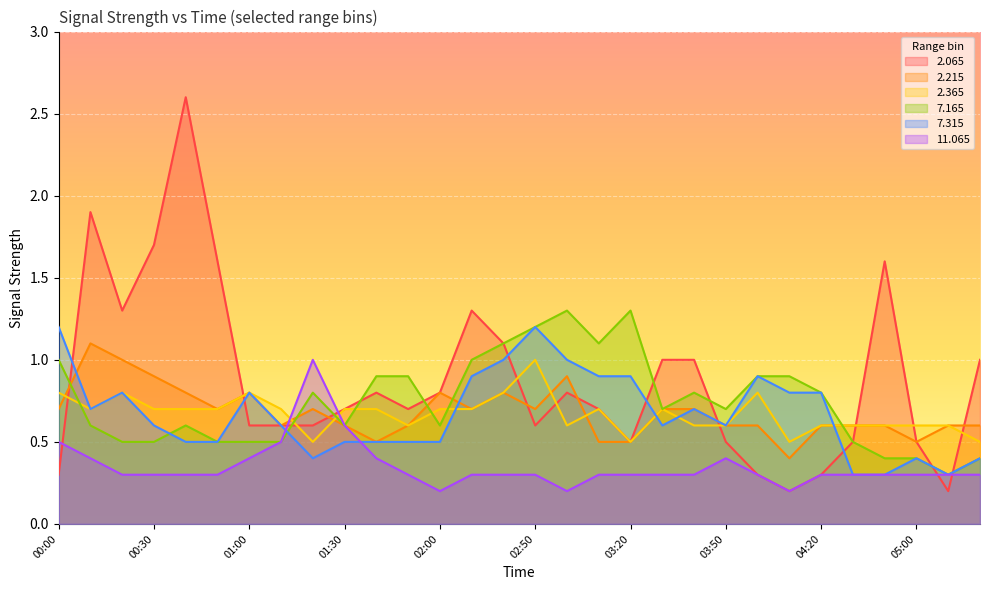

Reading right to left, transcribe all the data shown in this chart.

2.065: 06:30=1.0	05:10=0.2	05:00=0.5	04:40=1.6	04:30=0.5	04:20=0.3	04:10=0.2	04:00=0.3	03:50=0.5	03:40=1.0	03:30=1.0	03:20=0.5	03:10=0.7	03:00=0.8	02:50=0.6	02:40=1.1	02:10=1.3	02:00=0.8	01:50=0.7	01:40=0.8	01:30=0.7	01:20=0.6	01:10=0.6	01:00=0.6	00:50=1.6	00:40=2.6	00:30=1.7	00:20=1.3	00:10=1.9	00:00=0.3
2.215: 06:30=0.6	05:10=0.6	05:00=0.5	04:40=0.6	04:30=0.6	04:20=0.6	04:10=0.4	04:00=0.6	03:50=0.6	03:40=0.7	03:30=0.7	03:20=0.5	03:10=0.5	03:00=0.9	02:50=0.7	02:40=0.8	02:10=0.7	02:00=0.8	01:50=0.6	01:40=0.5	01:30=0.6	01:20=0.7	01:10=0.6	01:00=0.8	00:50=0.7	00:40=0.8	00:30=0.9	00:20=1.0	00:10=1.1	00:00=0.7
2.365: 06:30=0.5	05:10=0.6	05:00=0.6	04:40=0.6	04:30=0.6	04:20=0.6	04:10=0.5	04:00=0.8	03:50=0.6	03:40=0.6	03:30=0.7	03:20=0.5	03:10=0.7	03:00=0.6	02:50=1.0	02:40=0.8	02:10=0.7	02:00=0.7	01:50=0.6	01:40=0.7	01:30=0.7	01:20=0.5	01:10=0.7	01:00=0.8	00:50=0.7	00:40=0.7	00:30=0.7	00:20=0.8	00:10=0.7	00:00=0.8
7.165: 06:30=0.4	05:10=0.3	05:00=0.4	04:40=0.4	04:30=0.5	04:20=0.8	04:10=0.9	04:00=0.9	03:50=0.7	03:40=0.8	03:30=0.7	03:20=1.3	03:10=1.1	03:00=1.3	02:50=1.2	02:40=1.1	02:10=1.0	02:00=0.6	01:50=0.9	01:40=0.9	01:30=0.6	01:20=0.8	01:10=0.5	01:00=0.5	00:50=0.5	00:40=0.6	00:30=0.5	00:20=0.5	00:10=0.6	00:00=1.0
7.315: 06:30=0.4	05:10=0.3	05:00=0.4	04:40=0.3	04:30=0.3	04:20=0.8	04:10=0.8	04:00=0.9	03:50=0.6	03:40=0.7	03:30=0.6	03:20=0.9	03:10=0.9	03:00=1.0	02:50=1.2	02:40=1.0	02:10=0.9	02:00=0.5	01:50=0.5	01:40=0.5	01:30=0.5	01:20=0.4	01:10=0.6	01:00=0.8	00:50=0.5	00:40=0.5	00:30=0.6	00:20=0.8	00:10=0.7	00:00=1.2
11.065: 06:30=0.3	05:10=0.3	05:00=0.3	04:40=0.3	04:30=0.3	04:20=0.3	04:10=0.2	04:00=0.3	03:50=0.4	03:40=0.3	03:30=0.3	03:20=0.3	03:10=0.3	03:00=0.2	02:50=0.3	02:40=0.3	02:10=0.3	02:00=0.2	01:50=0.3	01:40=0.4	01:30=0.6	01:20=1.0	01:10=0.5	01:00=0.4	00:50=0.3	00:40=0.3	00:30=0.3	00:20=0.3	00:10=0.4	00:00=0.5